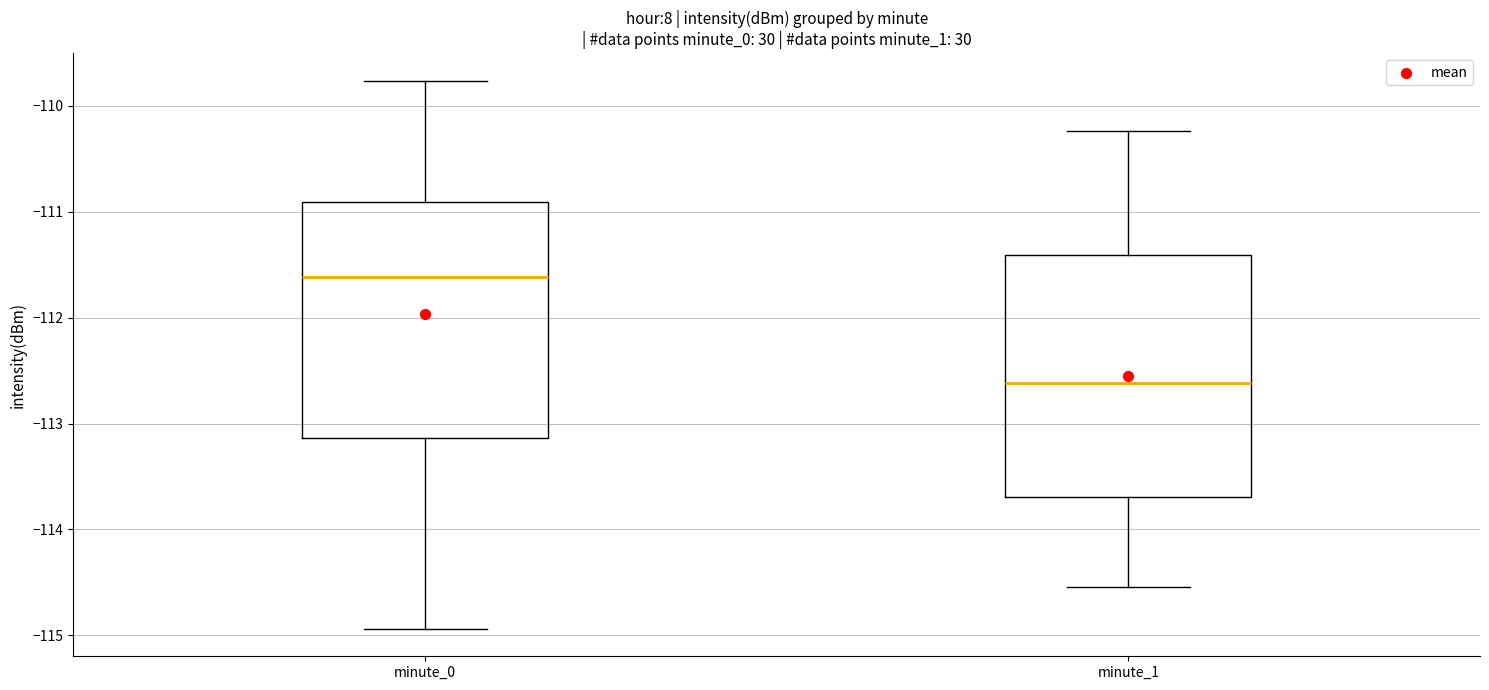

Reading left to right, transcribe this box plot: for each box, give where its median line is, the range the box spans, and where its two whiskers end, as read against the y-axis. The values are not printed on the chart, so give them approximately, as read against the axis.

minute_0: median -111.6, box -113.1 to -110.9, whiskers -114.9 to -109.8
minute_1: median -112.6, box -113.7 to -111.4, whiskers -114.5 to -110.2